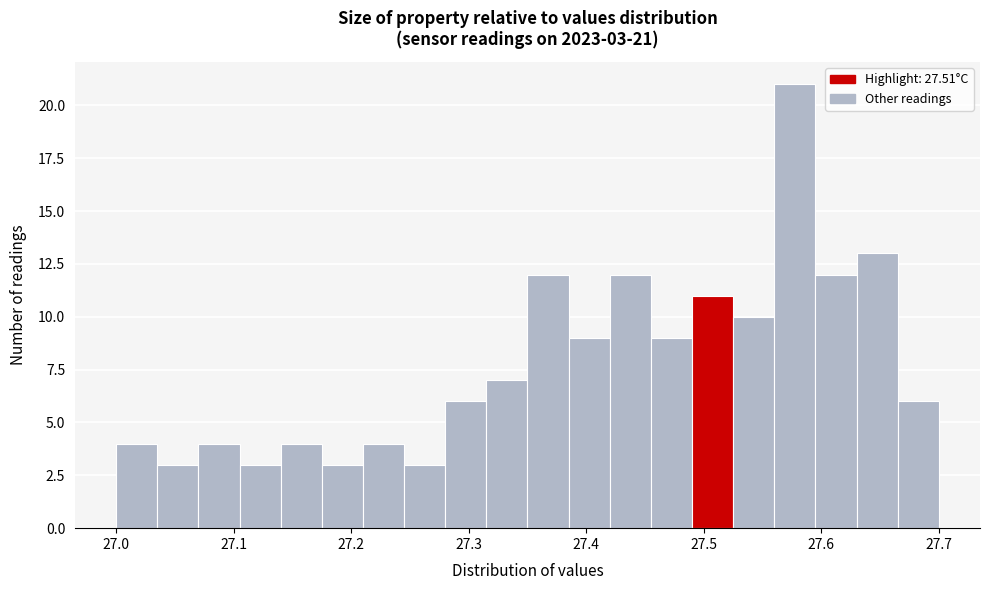

Around what value on the x-axis is the tallest bar? Give the approximate position of its centre, as read against the axis.

27.58